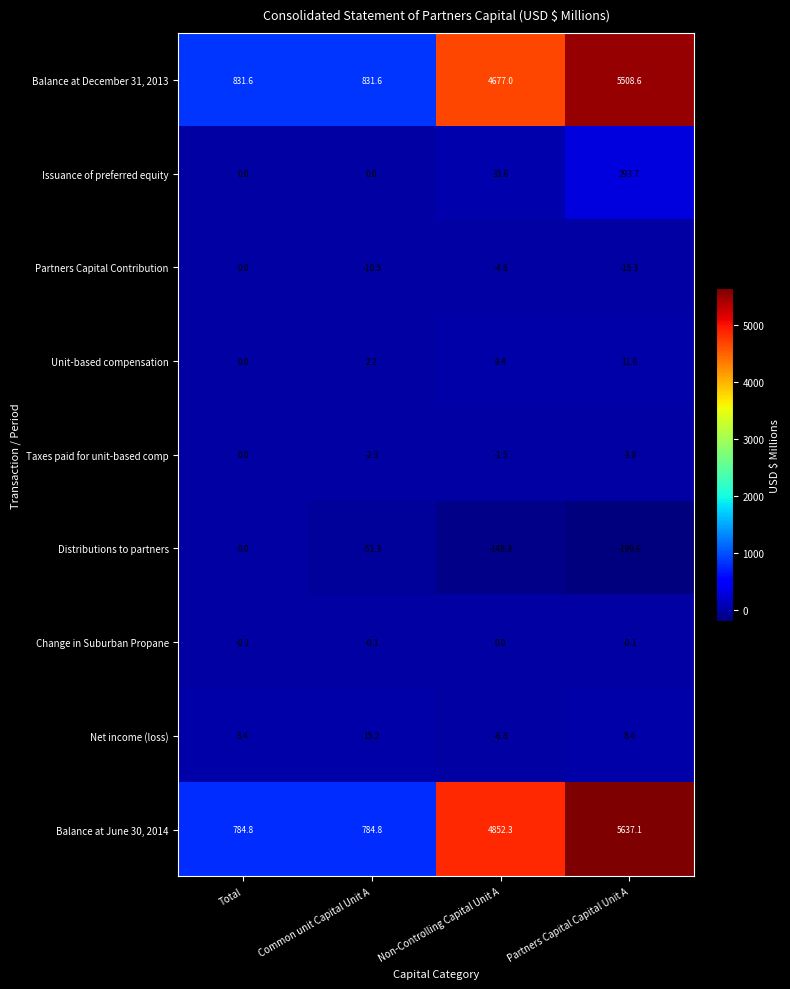

What is the maximum value shown in the chart?

5637.1